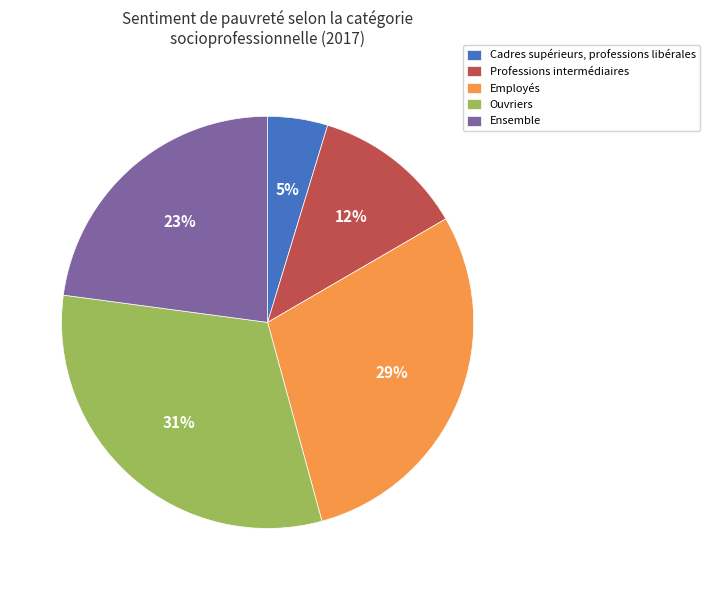

What is the smallest slice in the pie chart?

Cadres supérieurs, professions libérales